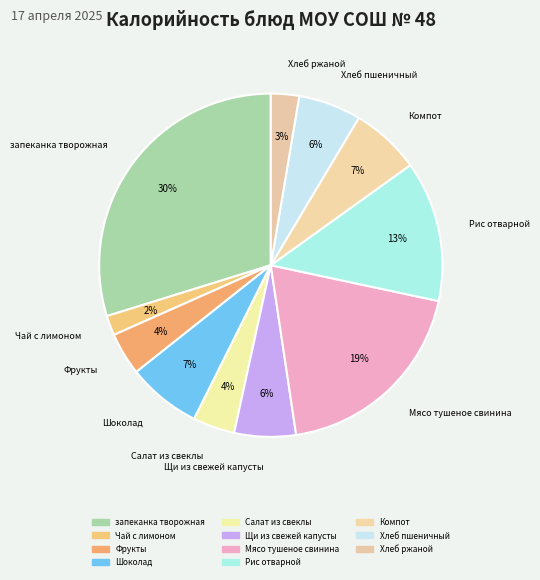

What is the total percentage of Шоколад and Хлеб пшеничный?

12.9%